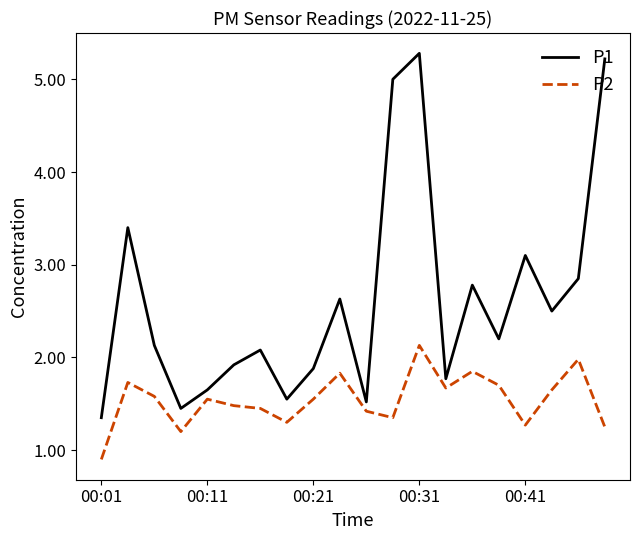

What is the maximum value for P2?

2.1